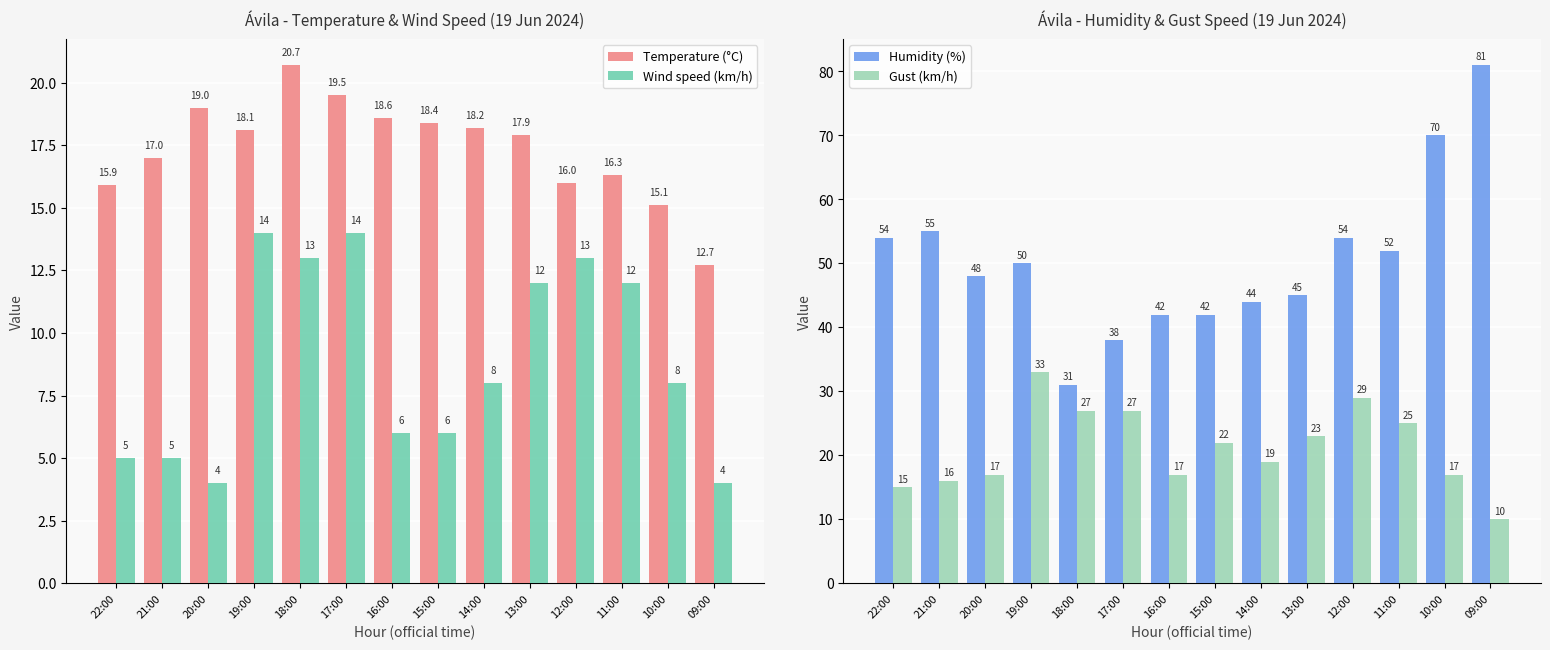

Reading left to right, extract all data points from this chart.

Temperature (°C): 22:00=15.9	21:00=17.0	20:00=19.0	19:00=18.1	18:00=20.7	17:00=19.5	16:00=18.6	15:00=18.4	14:00=18.2	13:00=17.9	12:00=16.0	11:00=16.3	10:00=15.1	09:00=12.7
Wind speed (km/h): 22:00=5.0	21:00=5.0	20:00=4.0	19:00=14.0	18:00=13.0	17:00=14.0	16:00=6.0	15:00=6.0	14:00=8.0	13:00=12.0	12:00=13.0	11:00=12.0	10:00=8.0	09:00=4.0
Humidity (%): 22:00=54.0	21:00=55.0	20:00=48.0	19:00=50.0	18:00=31.0	17:00=38.0	16:00=42.0	15:00=42.0	14:00=44.0	13:00=45.0	12:00=54.0	11:00=52.0	10:00=70.0	09:00=81.0
Gust (km/h): 22:00=15.0	21:00=16.0	20:00=17.0	19:00=33.0	18:00=27.0	17:00=27.0	16:00=17.0	15:00=22.0	14:00=19.0	13:00=23.0	12:00=29.0	11:00=25.0	10:00=17.0	09:00=10.0